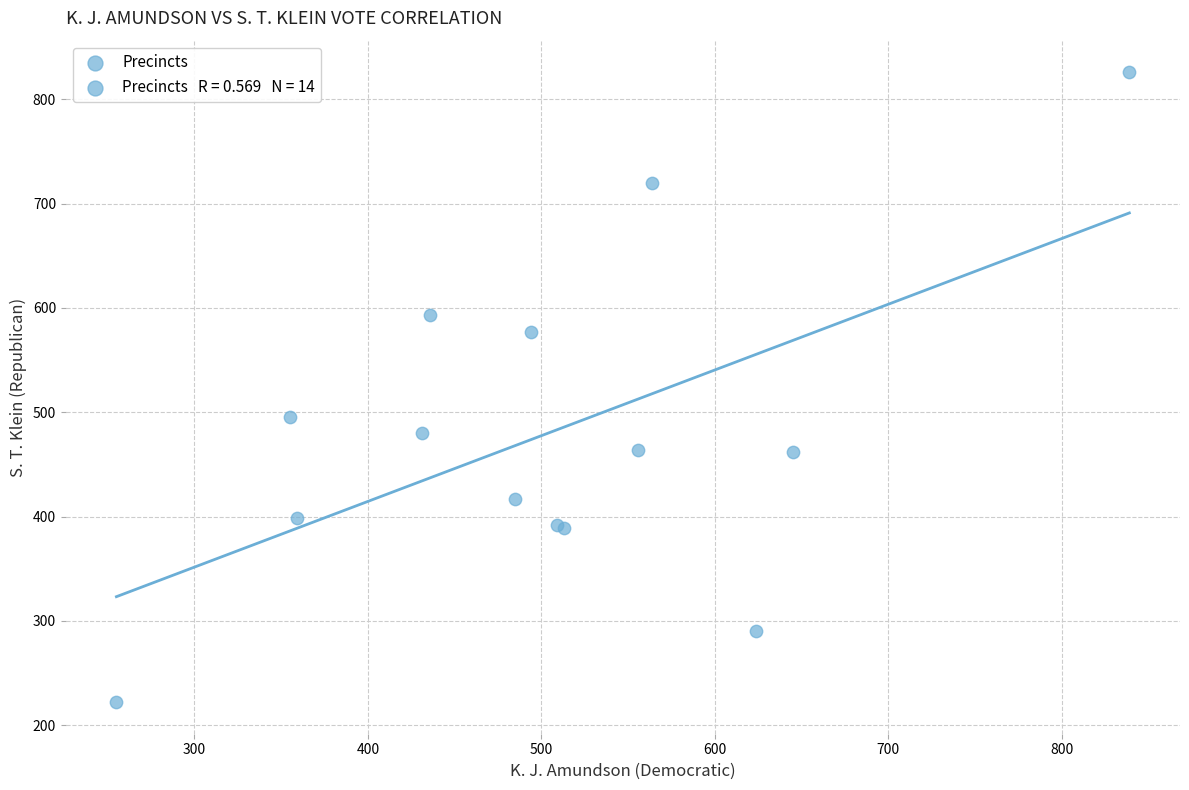

What Y value in the scatter plot is closest to 524?

495